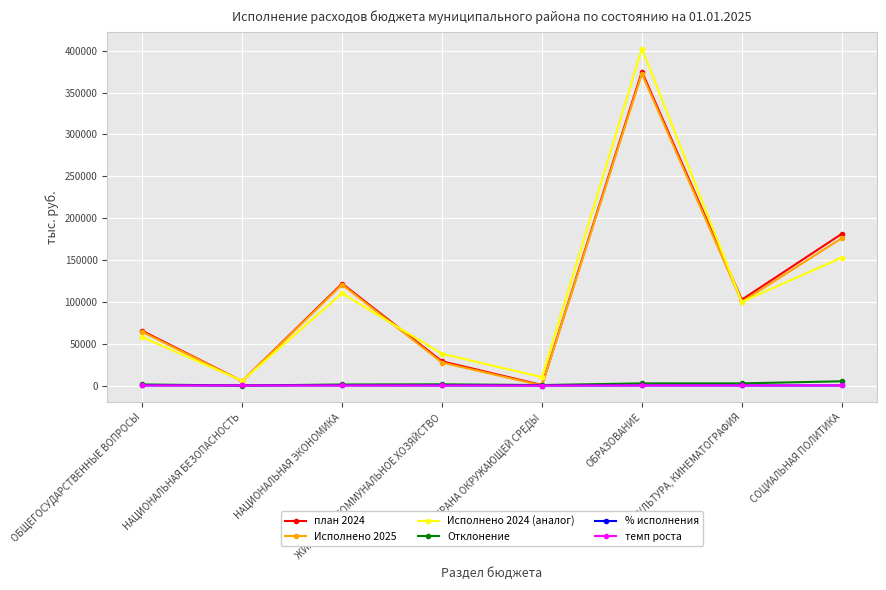

At how many categories does at least one series exceed 357311?

1